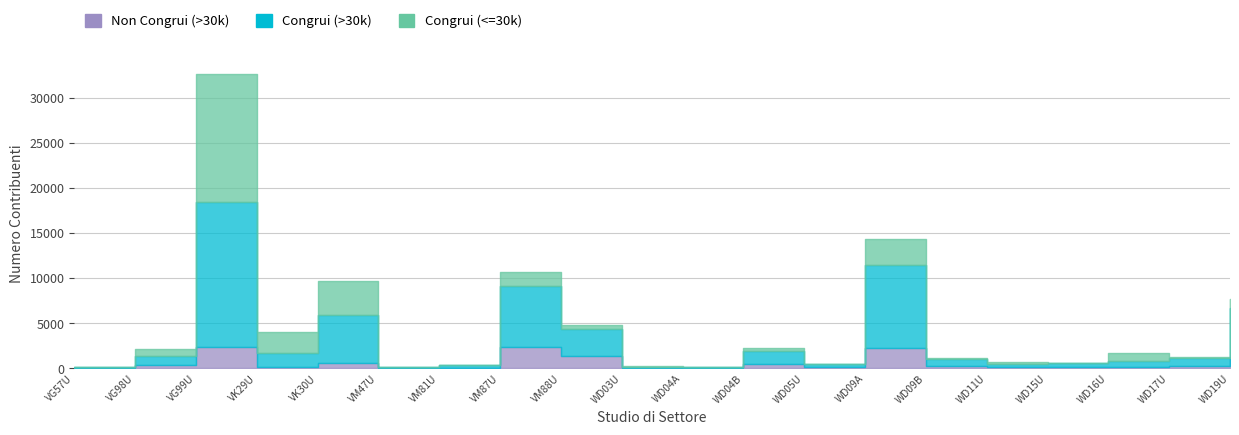

Between VM87U and VG98U, which is larger?

VM87U